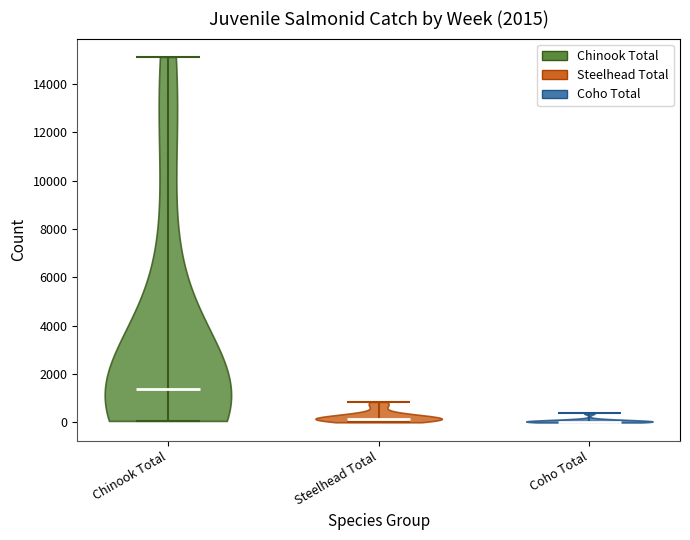

Which violin has the highest median line?

Chinook Total